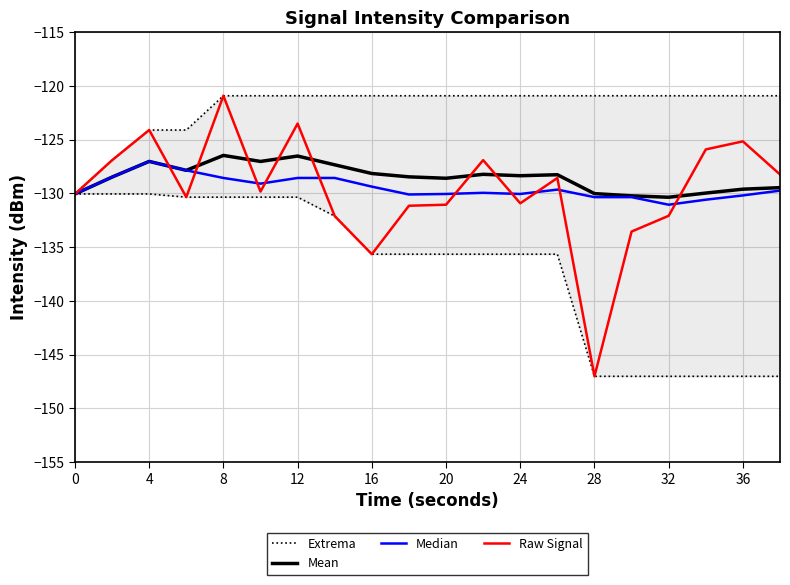

At which label does Raw Signal reach its peak?

8